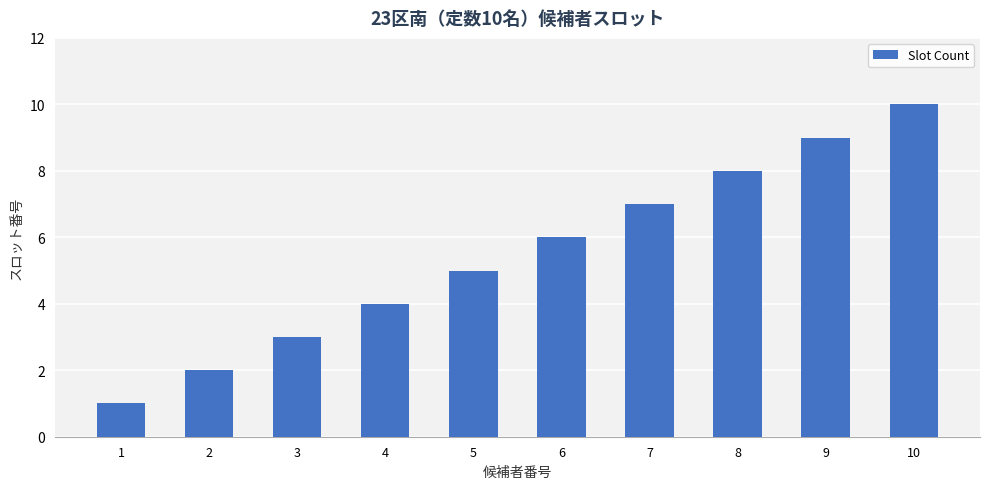

Rank the categories by value from lowest to highest.

1, 2, 3, 4, 5, 6, 7, 8, 9, 10